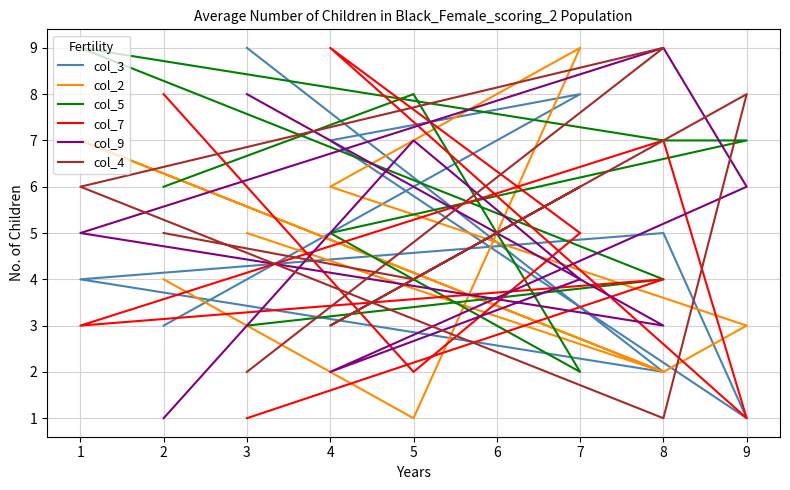

What are all the series names shown in the legend?

col_3, col_2, col_5, col_7, col_9, col_4